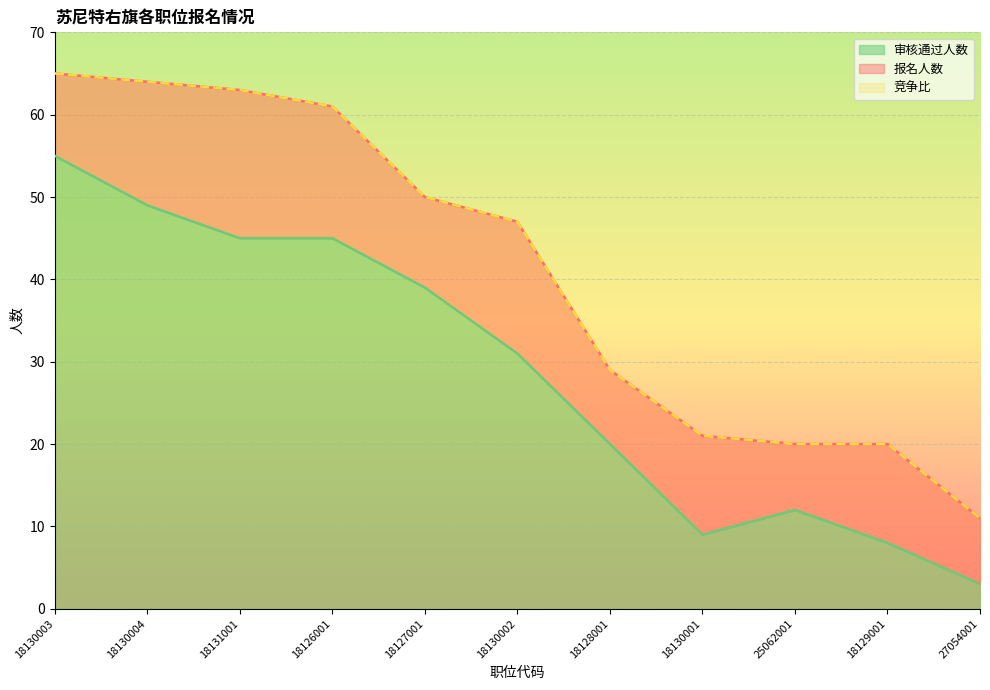

What is the average value of the 报名人数 series?

41